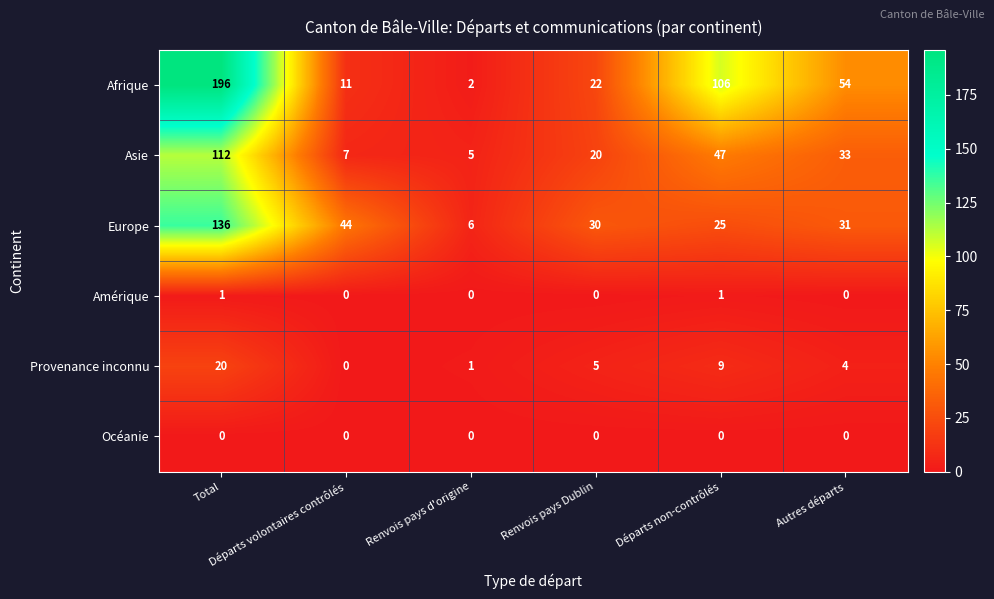

Count the number of data series in this chart.

6